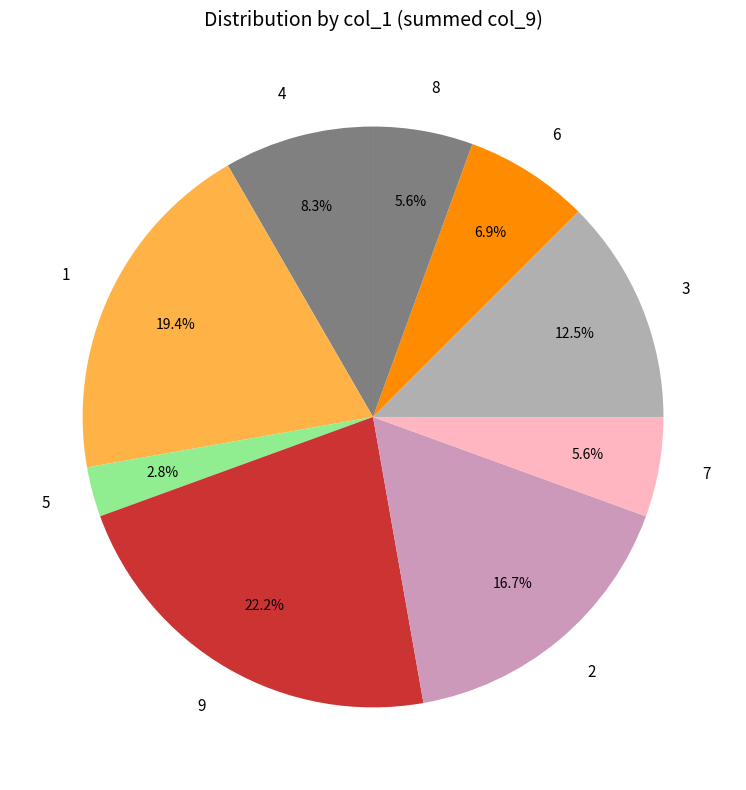

How many segments does this pie chart have?

9